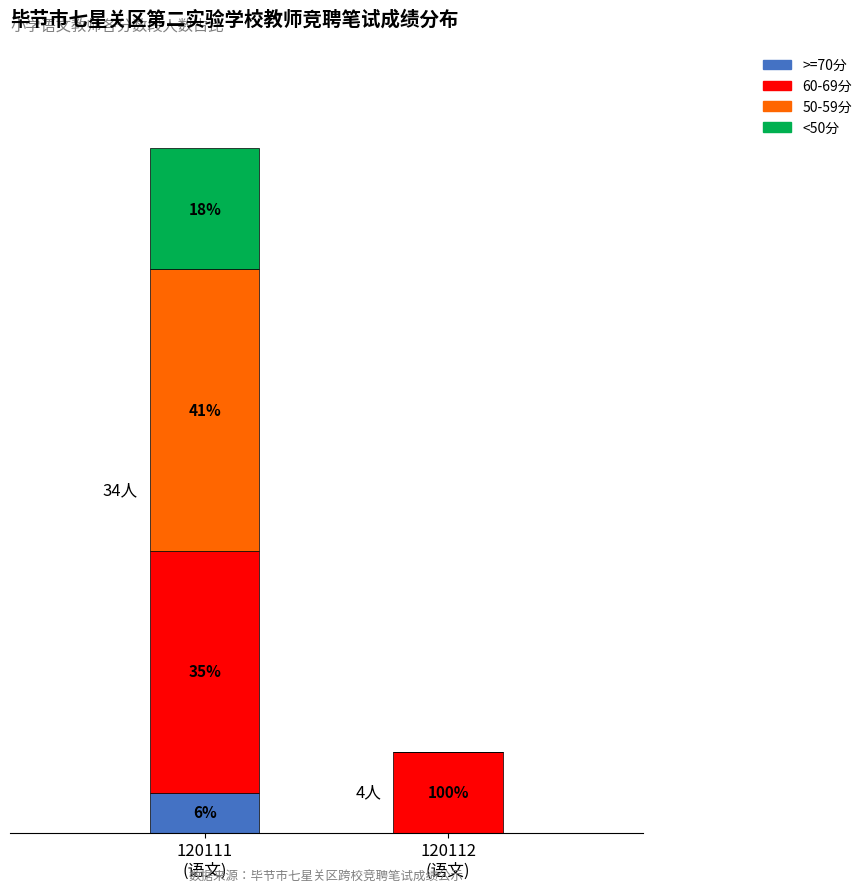

What are all the series names shown in the legend?

>=70分, 60-69分, 50-59分, <50分